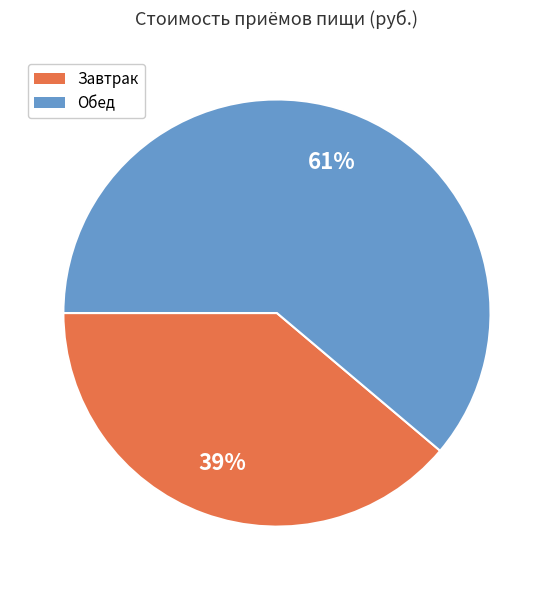

Is it true that Завтрак is 26% of the pie?

False